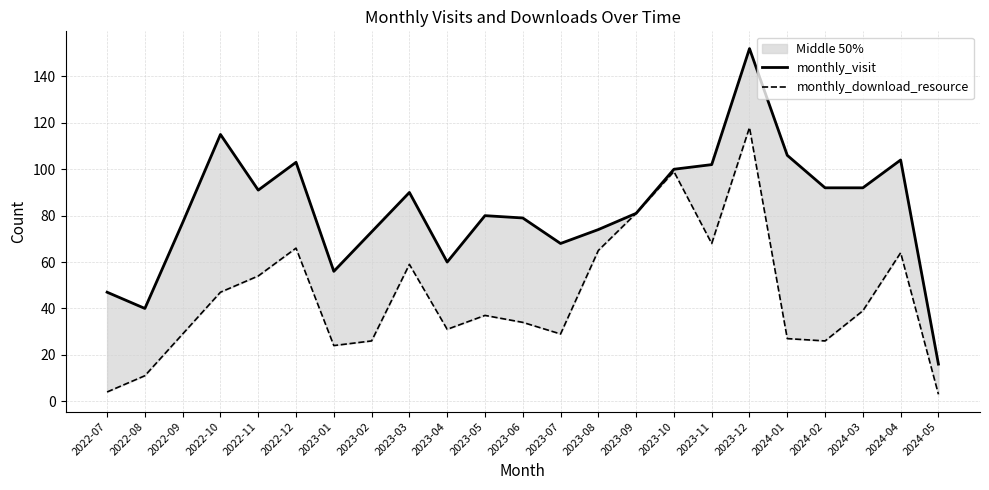

The value of monthly_download_resource at 2024-01 is 44. True or false?

False